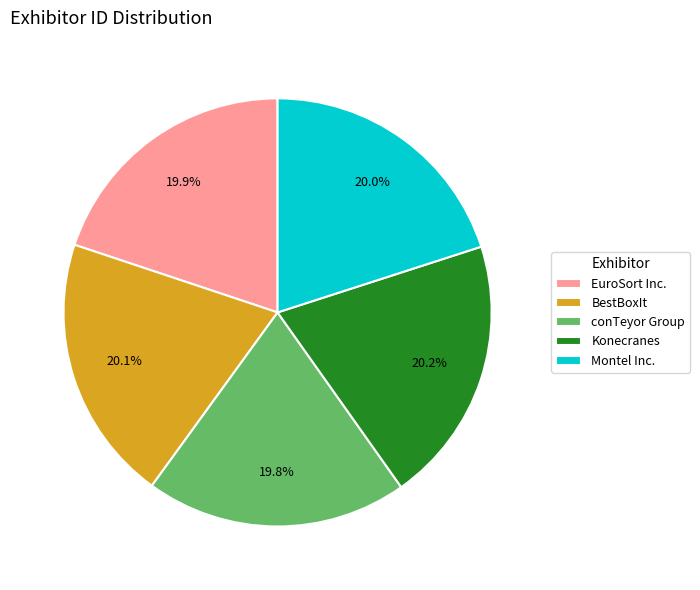

To the nearest percent, what percentage of the pie is BestBoxIt?

20%